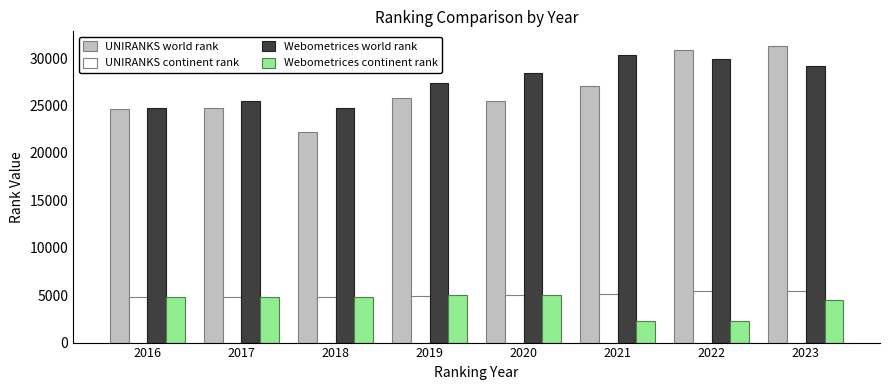

The value of UNIRANKS world rank at 2019 is 39015. True or false?

False